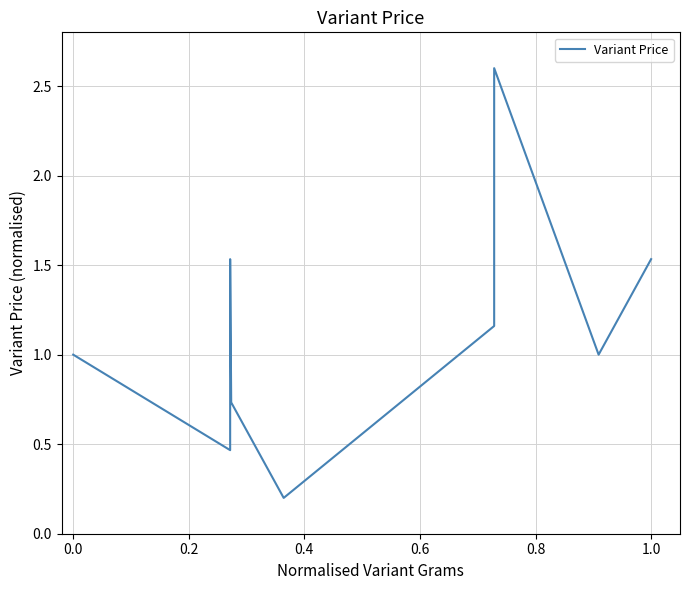

What is the minimum value shown in the chart?

0.2